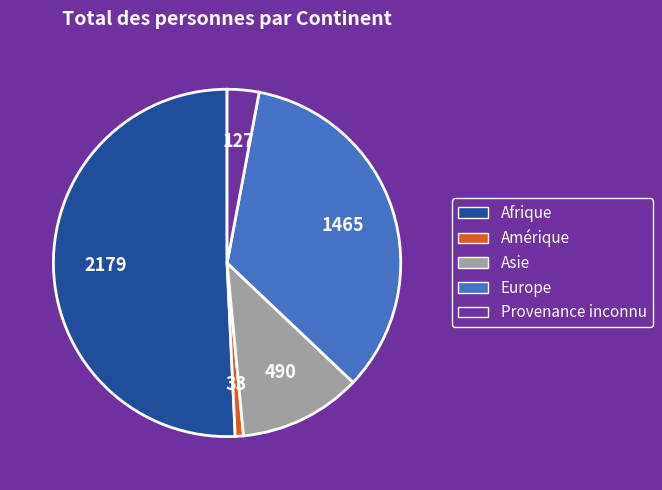

Is it true that Asie is 24% of the pie?

False